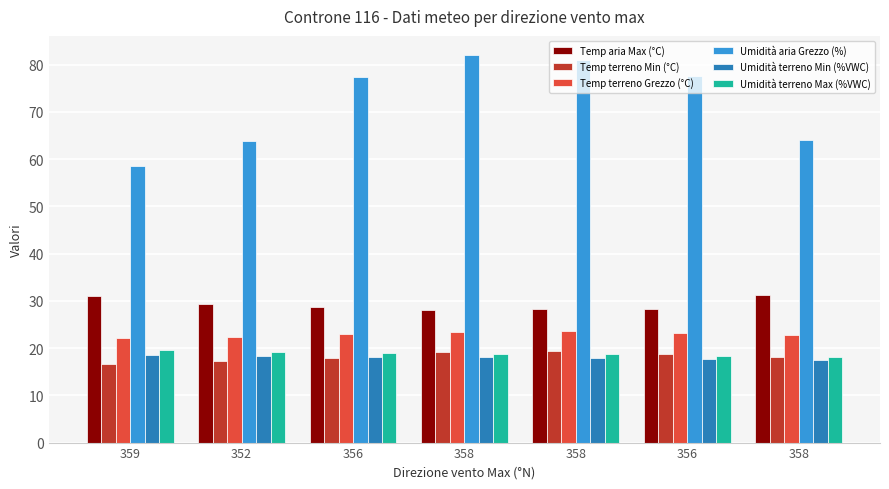

How many bars are there in total?

42